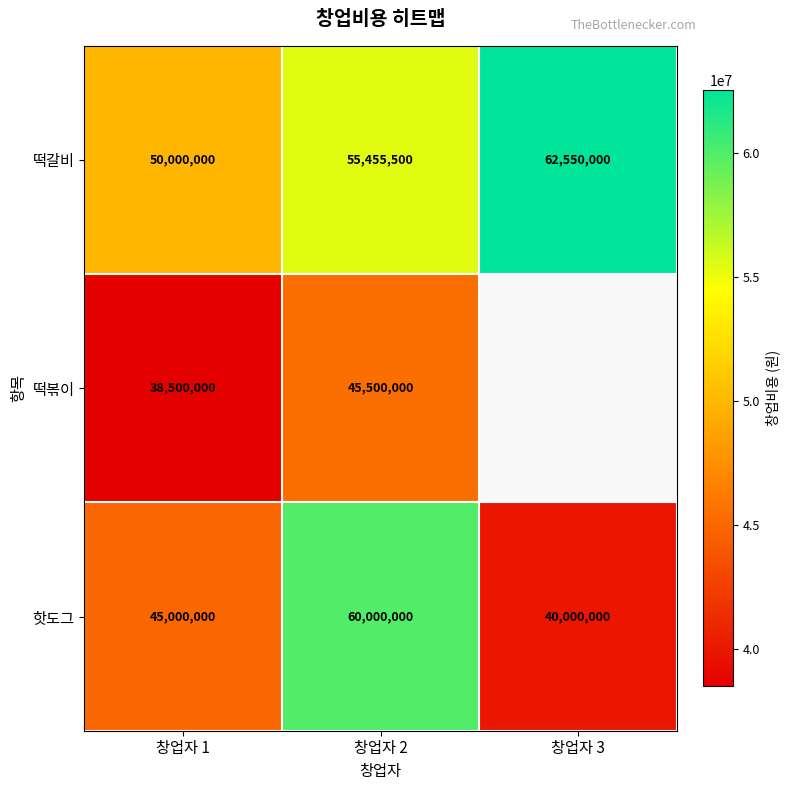

Rank the series at 창업자 1 from highest to lowest value.

떡갈비, 핫도그, 떡볶이